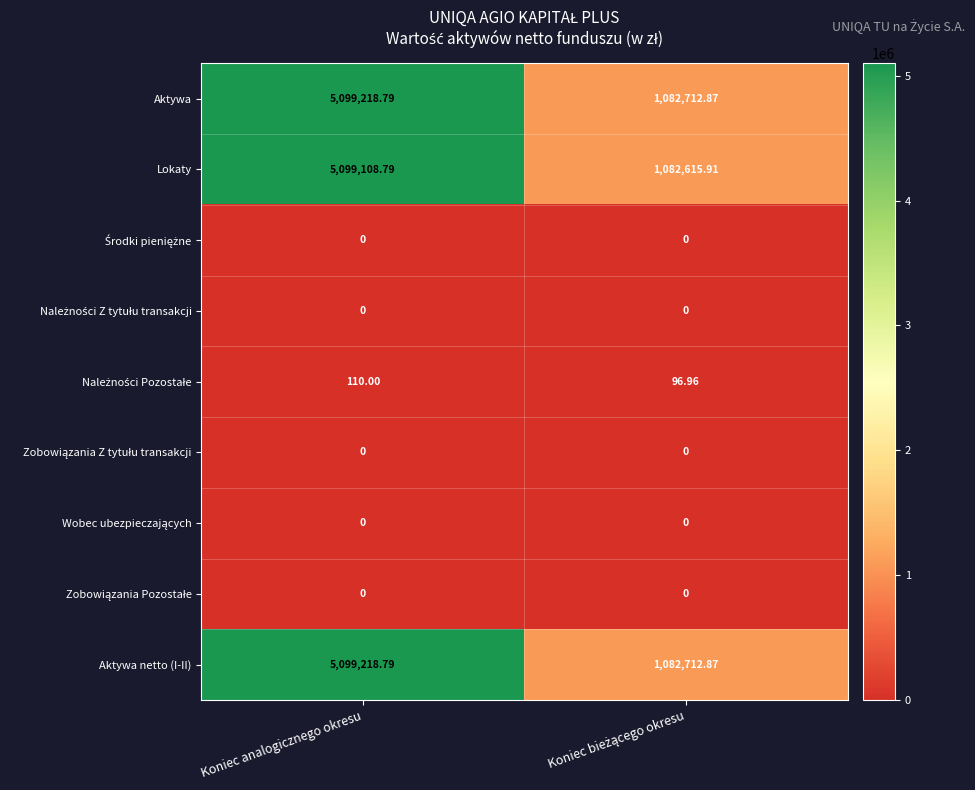

Which category has the highest value in the Lokaty series?

Koniec analogicznego okresu